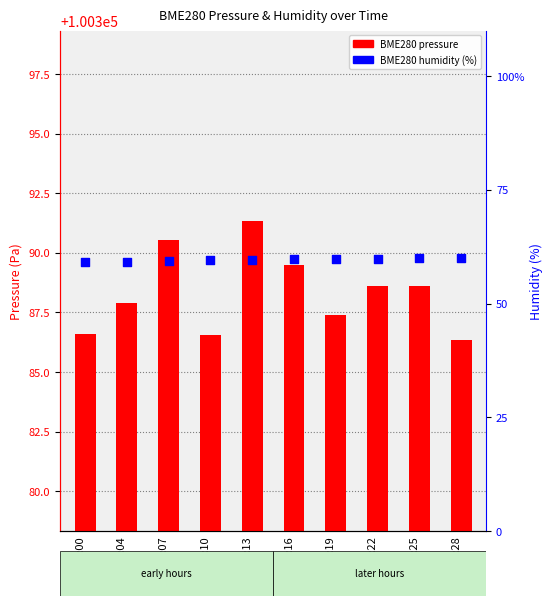

Which series has the largest total across all categories?

BME280 pressure